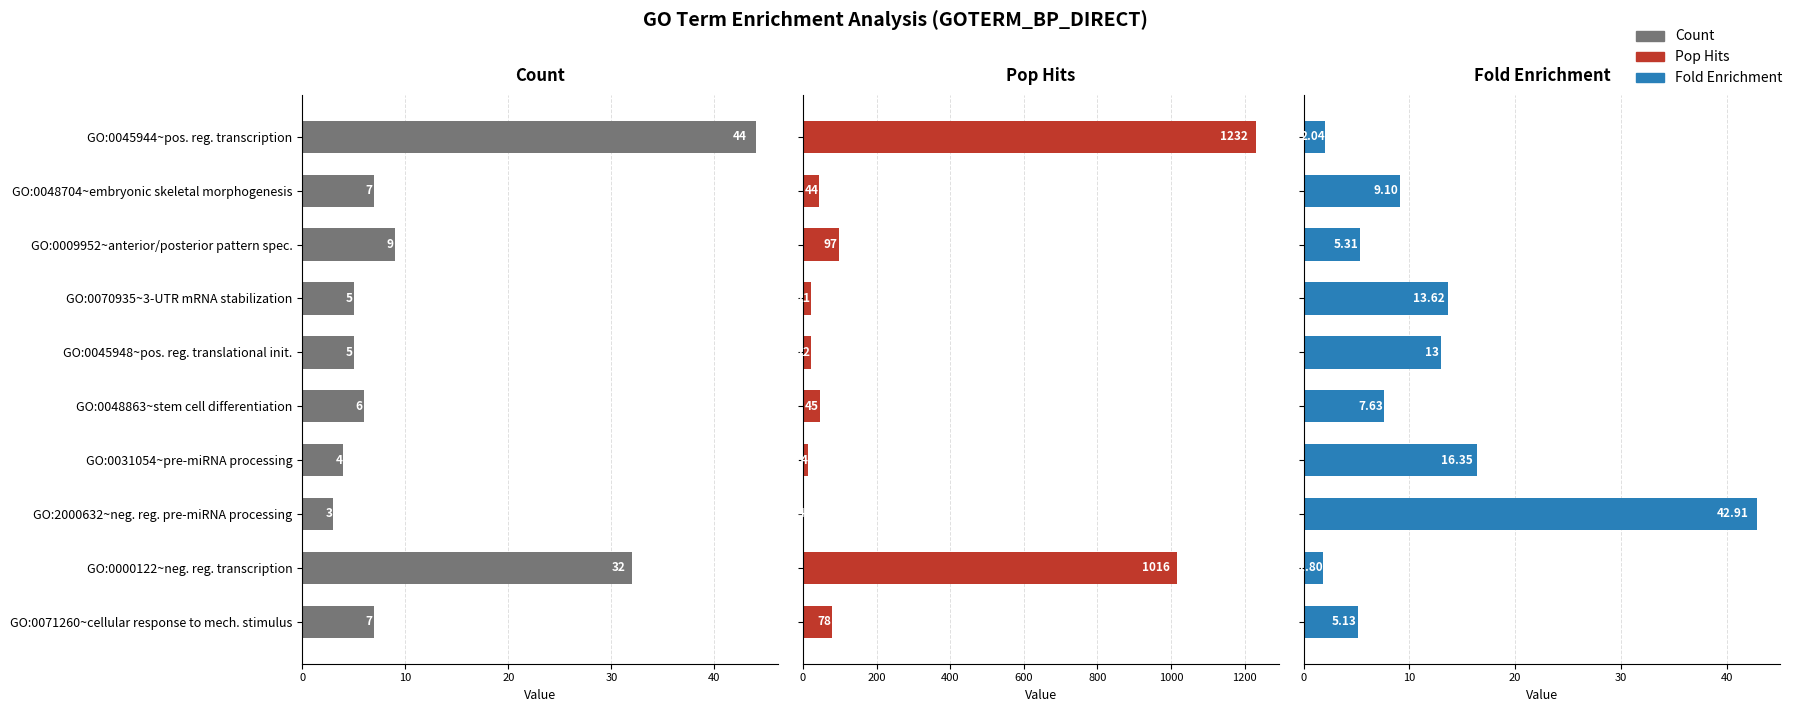

What is the highest value of the Count series?

44.0